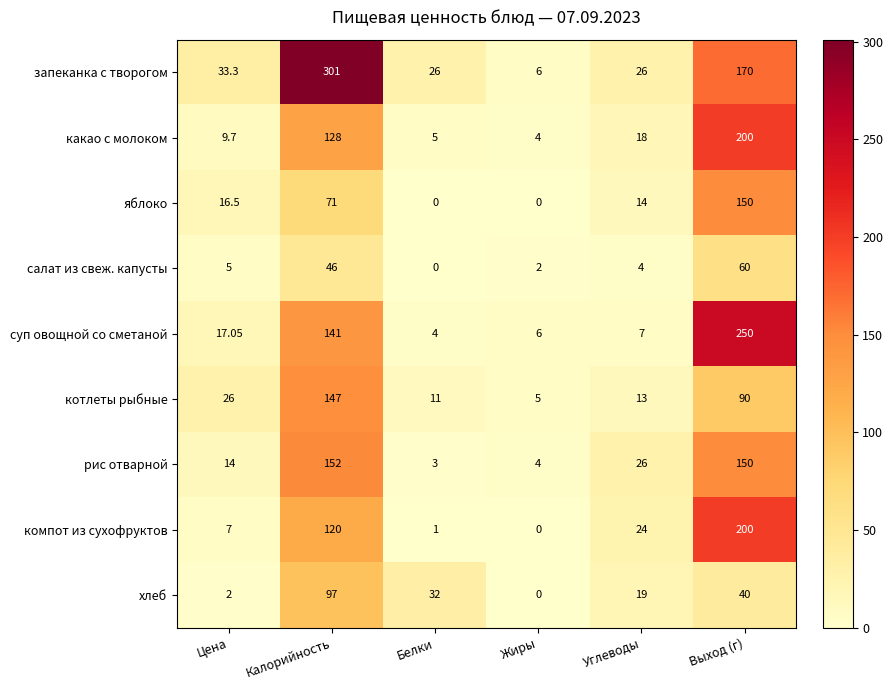

Which label corresponds to the largest value in the chart?

Калорийность